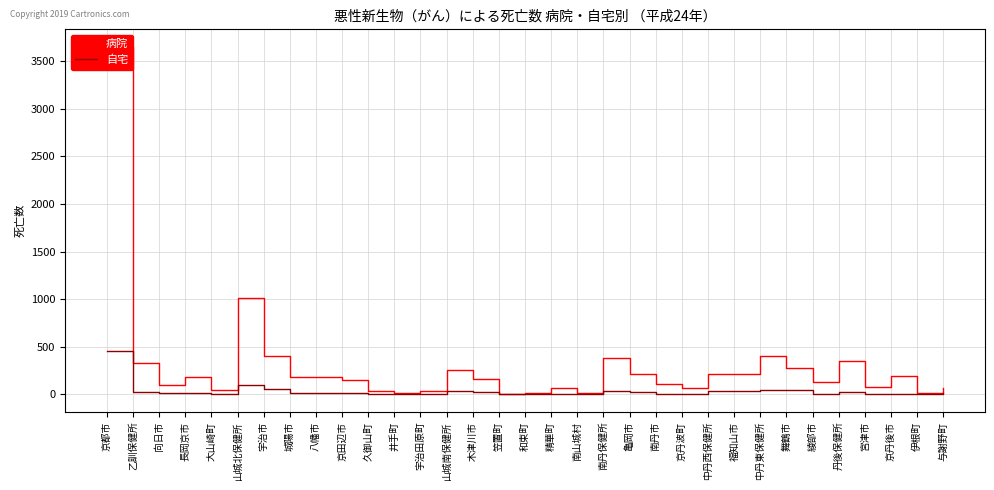

What is the label of the 10th point from the right?

中丹西保健所